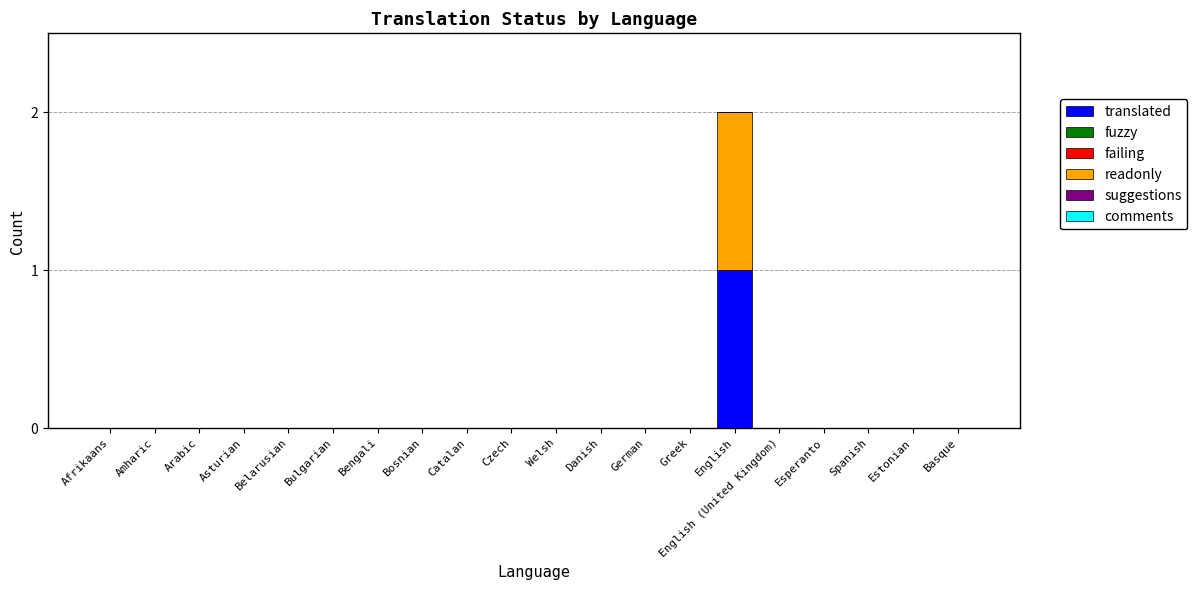

At which category is the sum across all series the highest?

English